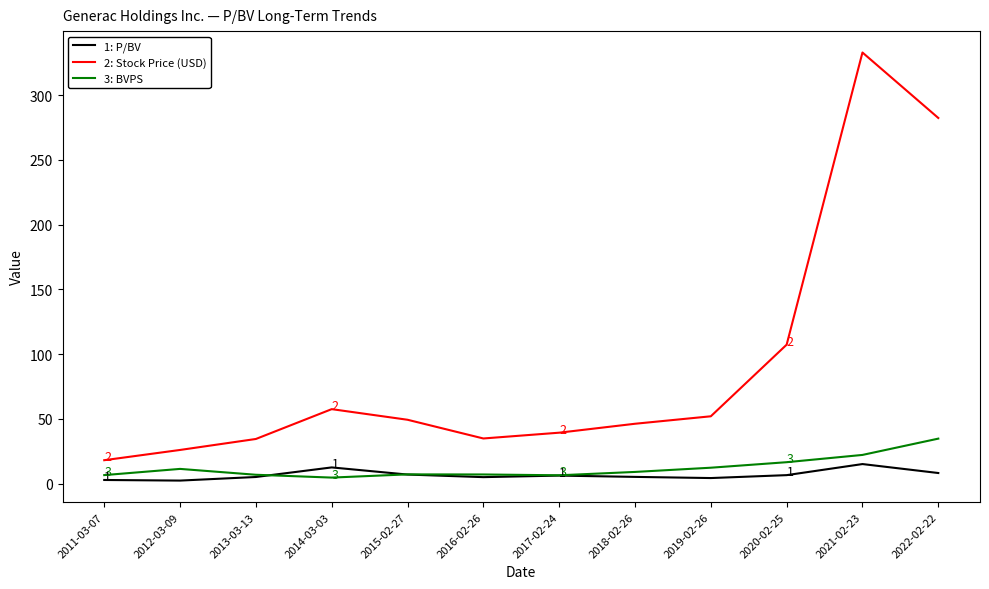

What is the difference between the highest and lowest values at 2022-02-22?

274.3